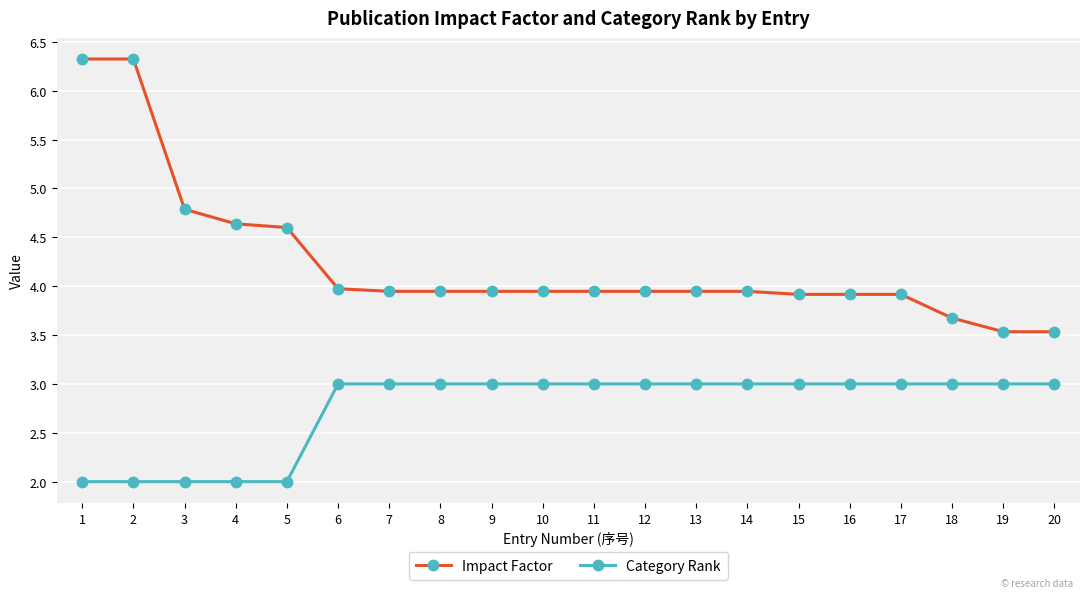

What is the value of the Category Rank point at the 7th from the left?

3.0